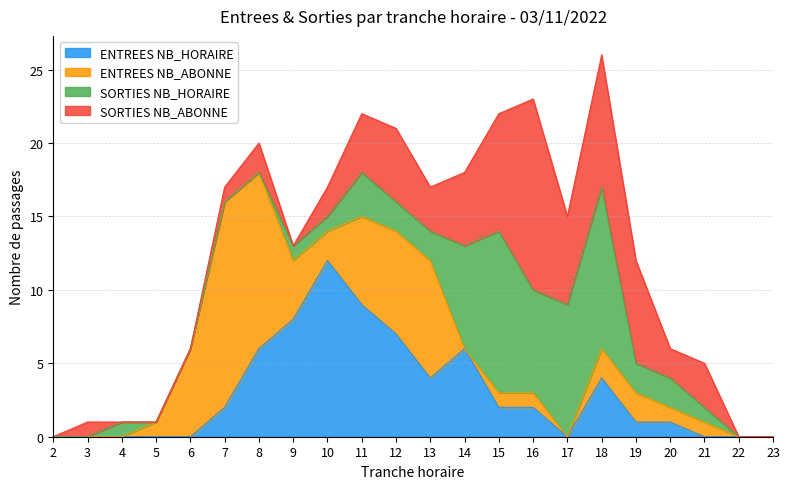

Rank the series by their maximum value, from lowest to highest.

SORTIES NB_HORAIRE, ENTREES NB_HORAIRE, SORTIES NB_ABONNE, ENTREES NB_ABONNE